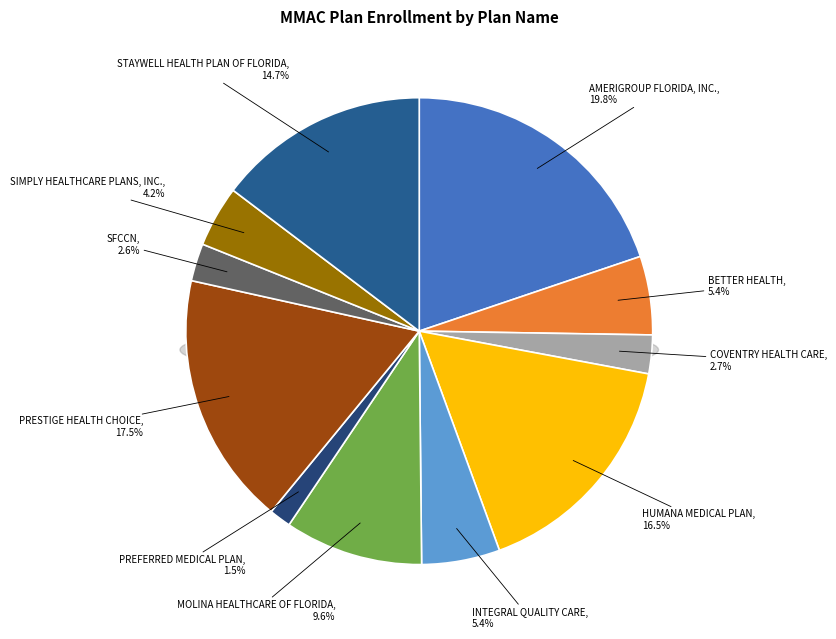

To the nearest percent, what is the average slice percentage?

9%